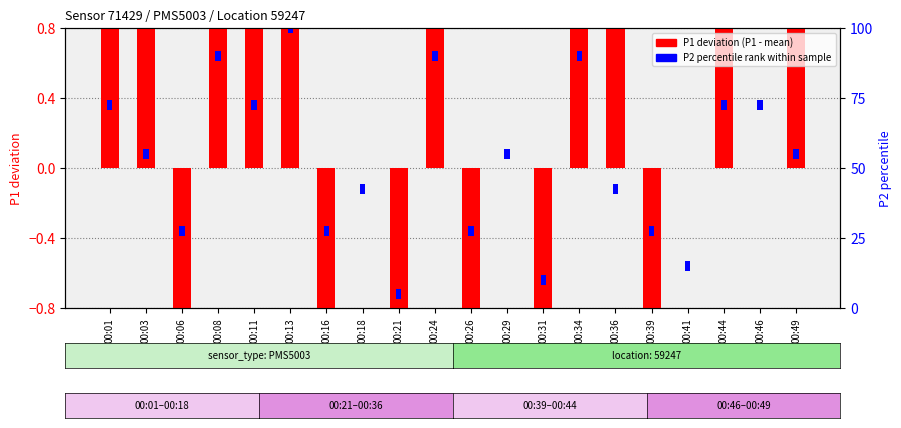

How many negative values are there?

6